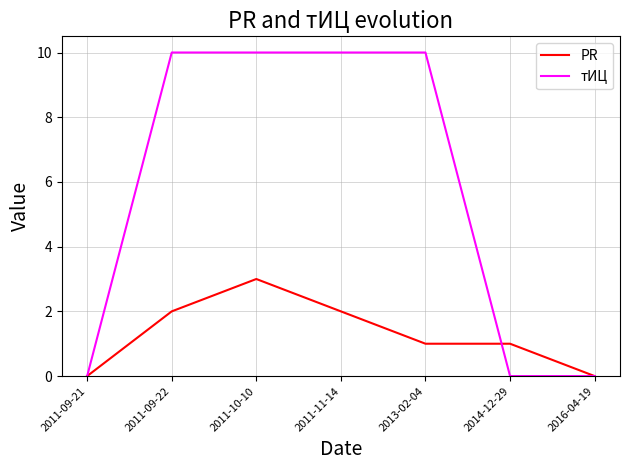

How many values in the тИЦ series are below 10?

3